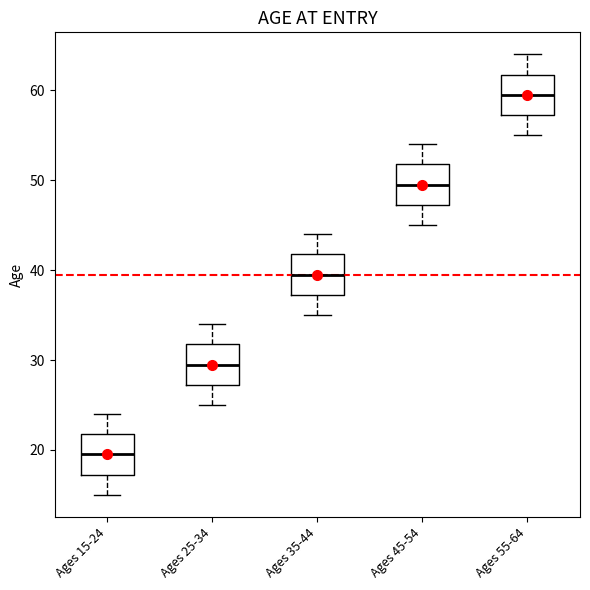

Which box's median line is the lowest?

Ages 15-24